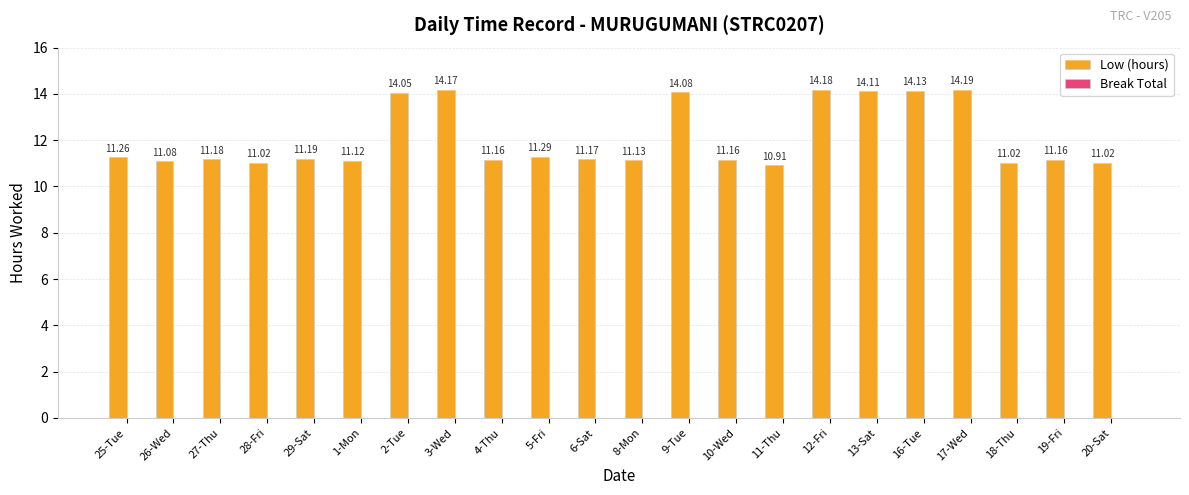

What is the label of the 6th bar from the left?

1-Mon